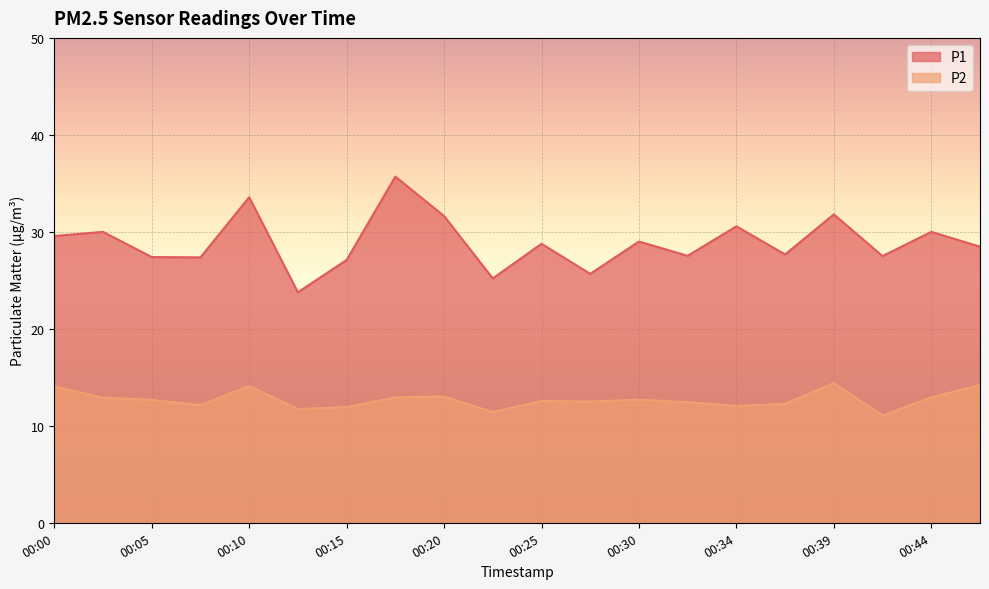

Which series changed the most between 00:30 and 00:39?

P1